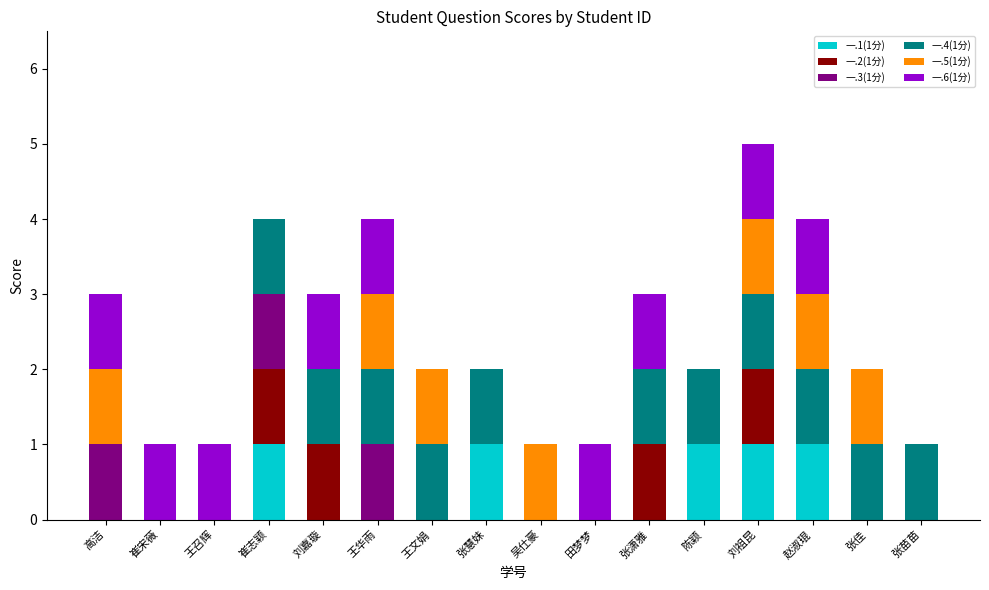

At which category is the sum across all series the highest?

刘祖昆